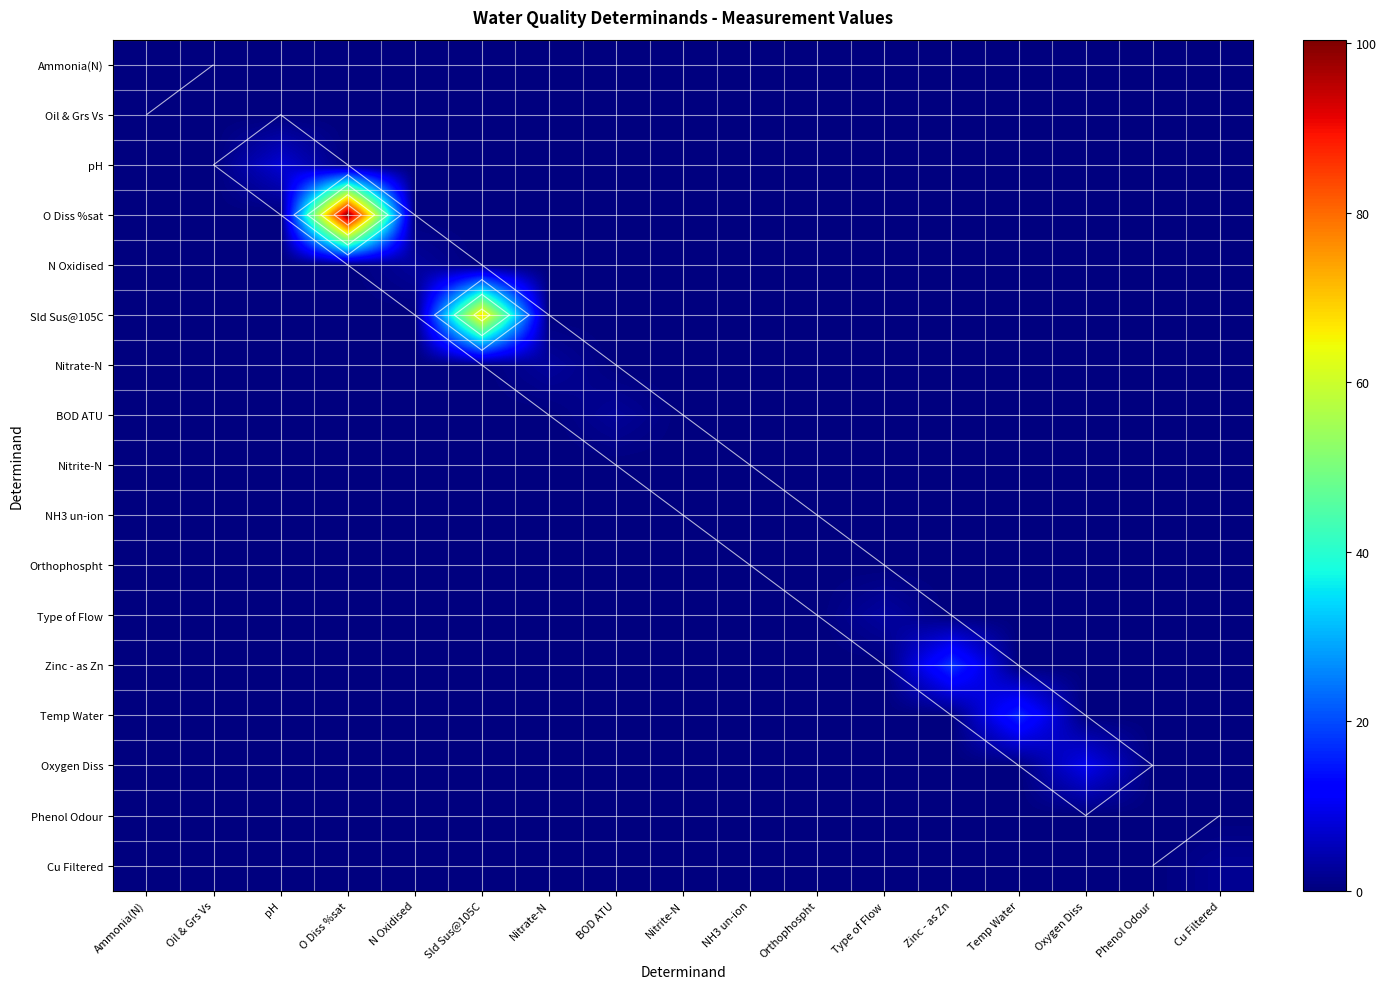

The value of pH at Ammonia(N) is 0.0. True or false?

True